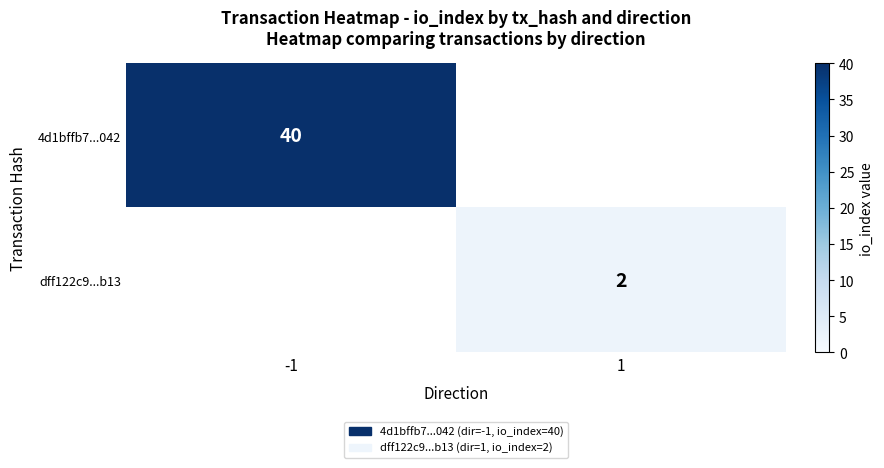

The value of dff122c9...b13 at 1 is 1. True or false?

False